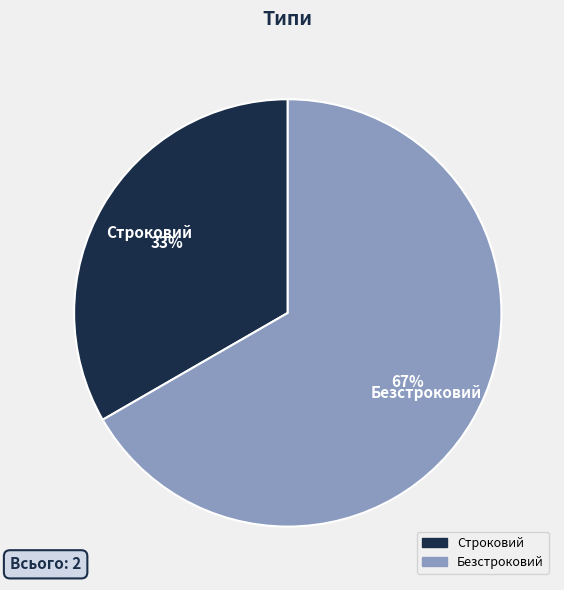

What is the ratio of the value at Строковий to the value at Безстроковий?

0.5